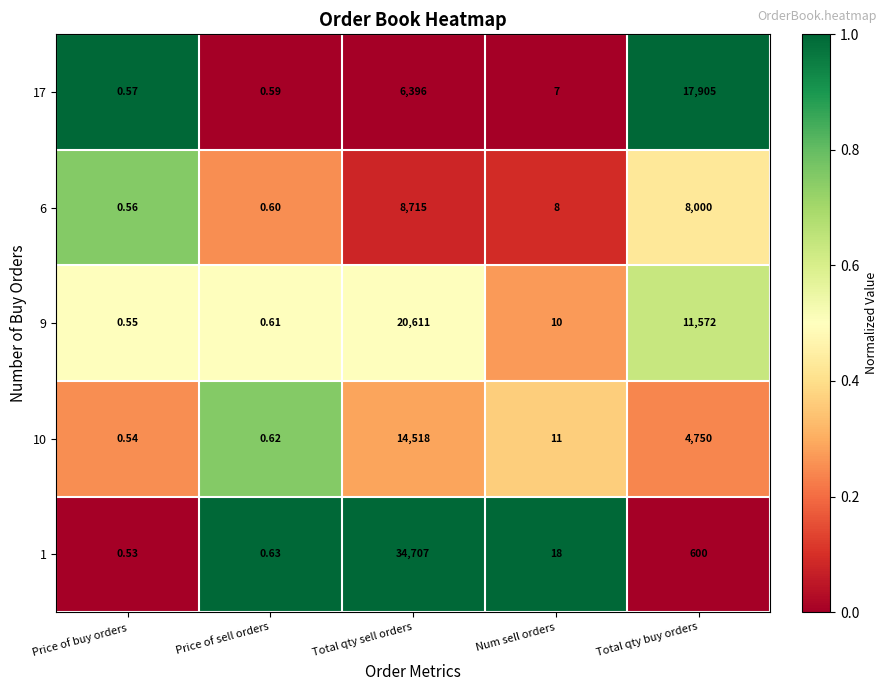

Which series has the largest range (max minus min)?

1